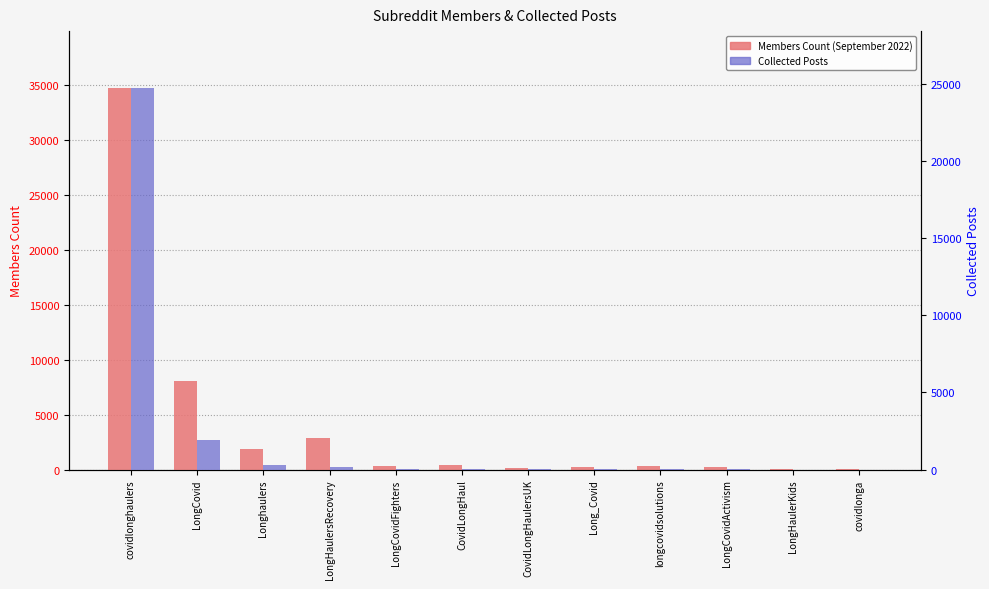

Which has a higher value, CovidLongHaul or CovidLongHaulersUK?

CovidLongHaul